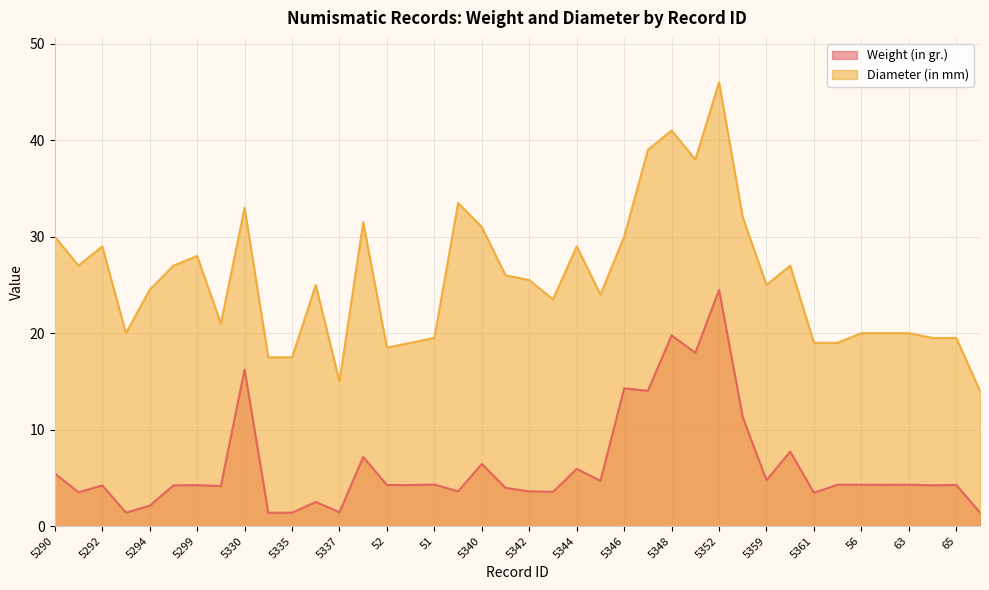

How many categories are shown in the chart?

40